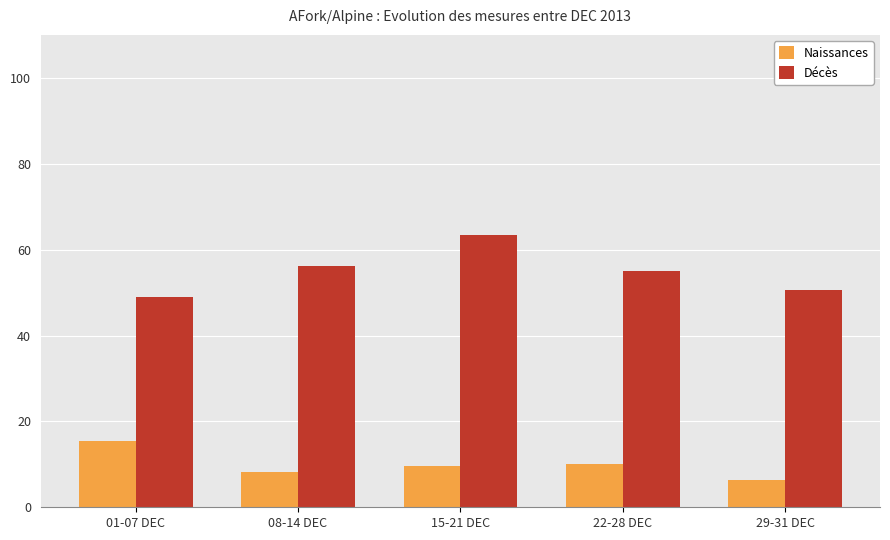

How many values in the Décès series are below 55?

2